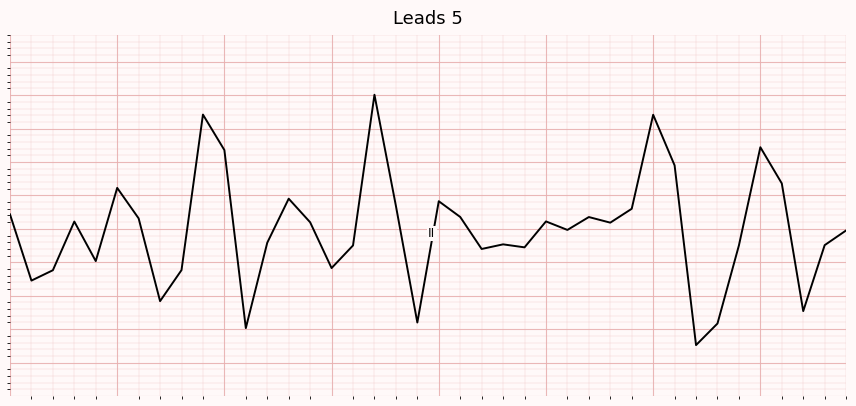

Is this an area chart (filled region under the line)?

No